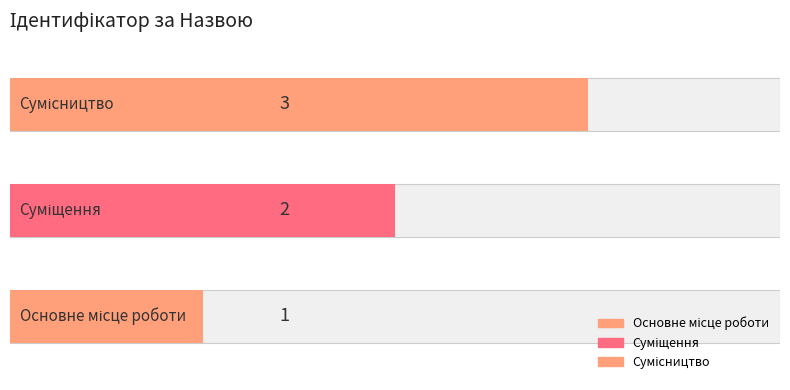

The value at Суміщення is 2. True or false?

True